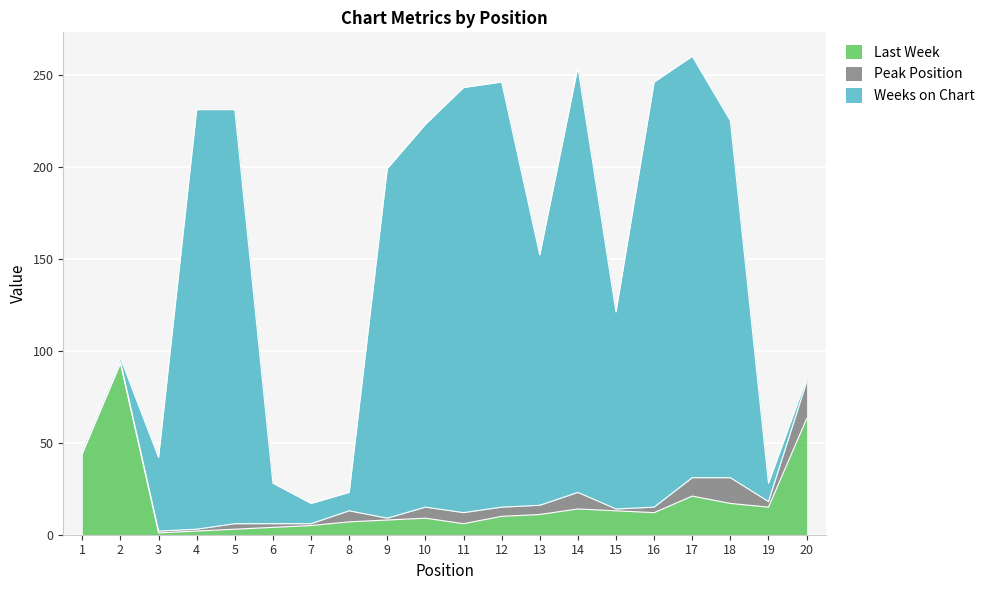

What is the sum of the Peak Position values at 19 and 8?

9